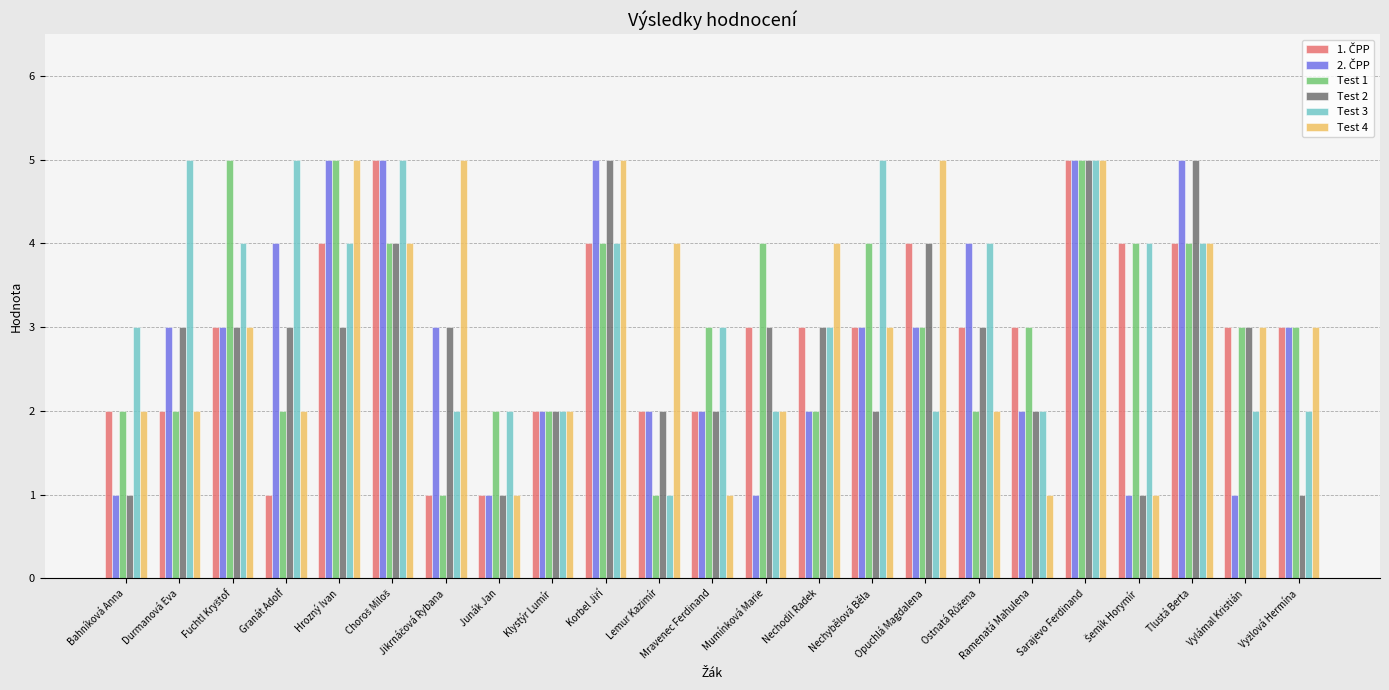

What is the greatest value displayed?

5